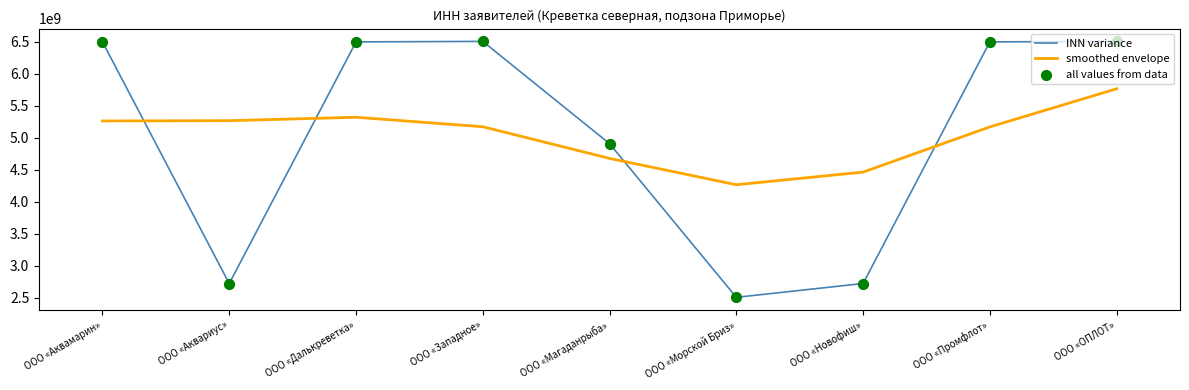

At which category is the sum across all series the highest?

ООО «ОПЛОТ»